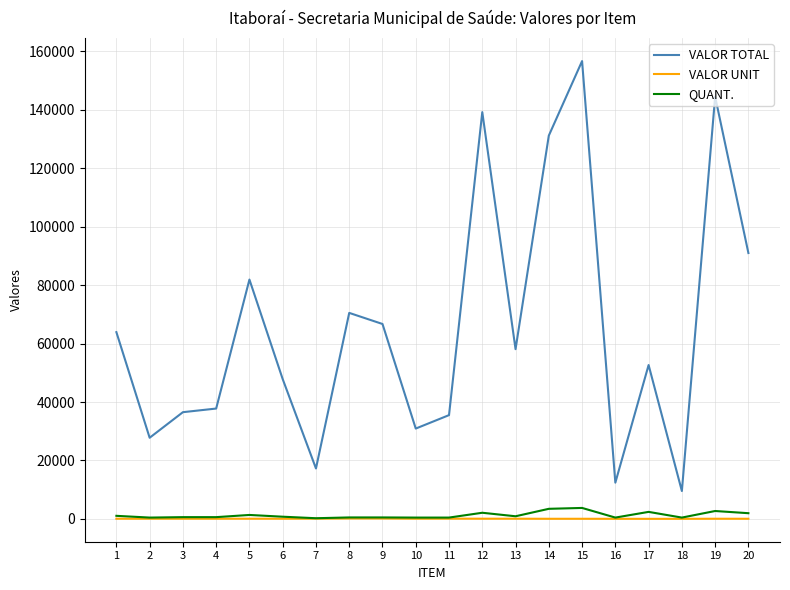

What is the greatest value displayed?

156675.0